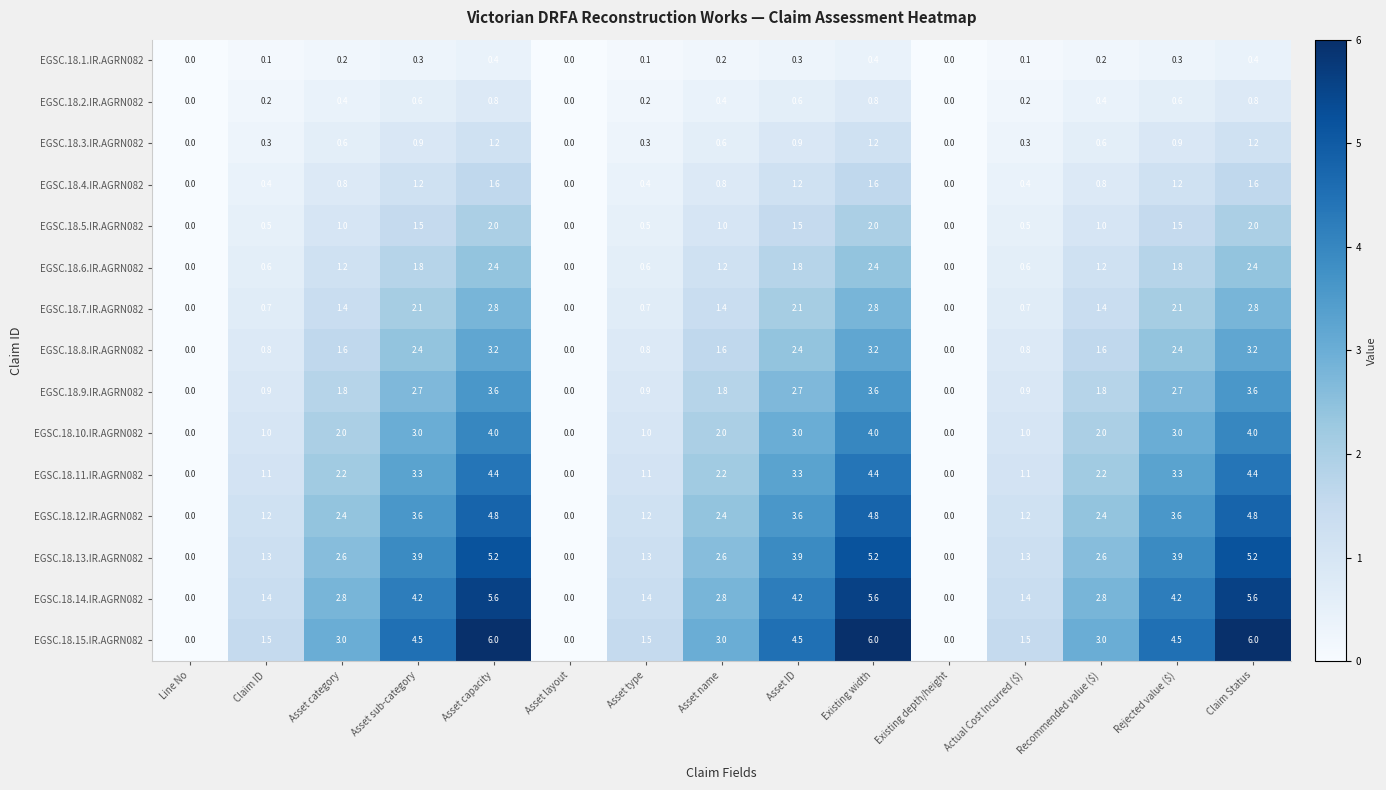

True or false: EGSC.18.12.IR.AGRN082 has a value of 1.2 at Asset type.

True